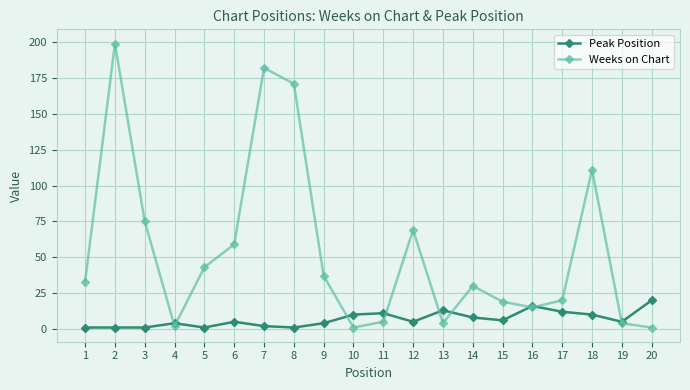

How many data points in Weeks on Chart are less than 33?

10